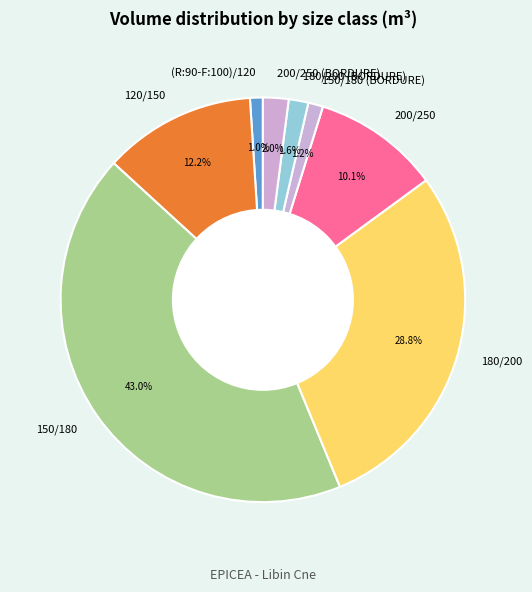

To the nearest percent, what is the difference between the 200/250 and 150/180 slice percentages?

33%